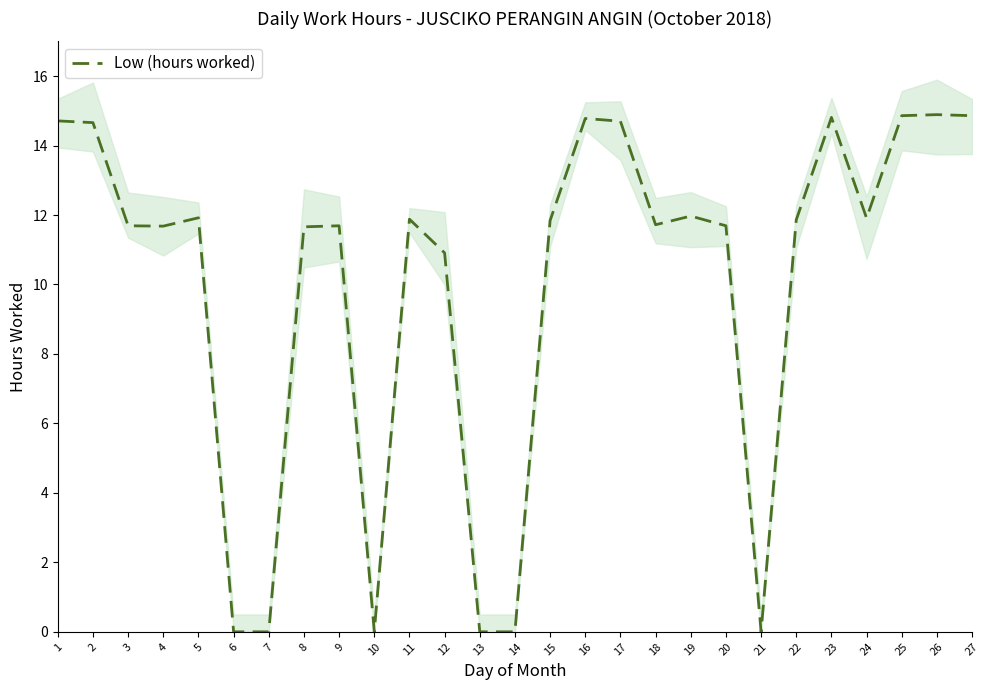

How many data points are above 11?

20